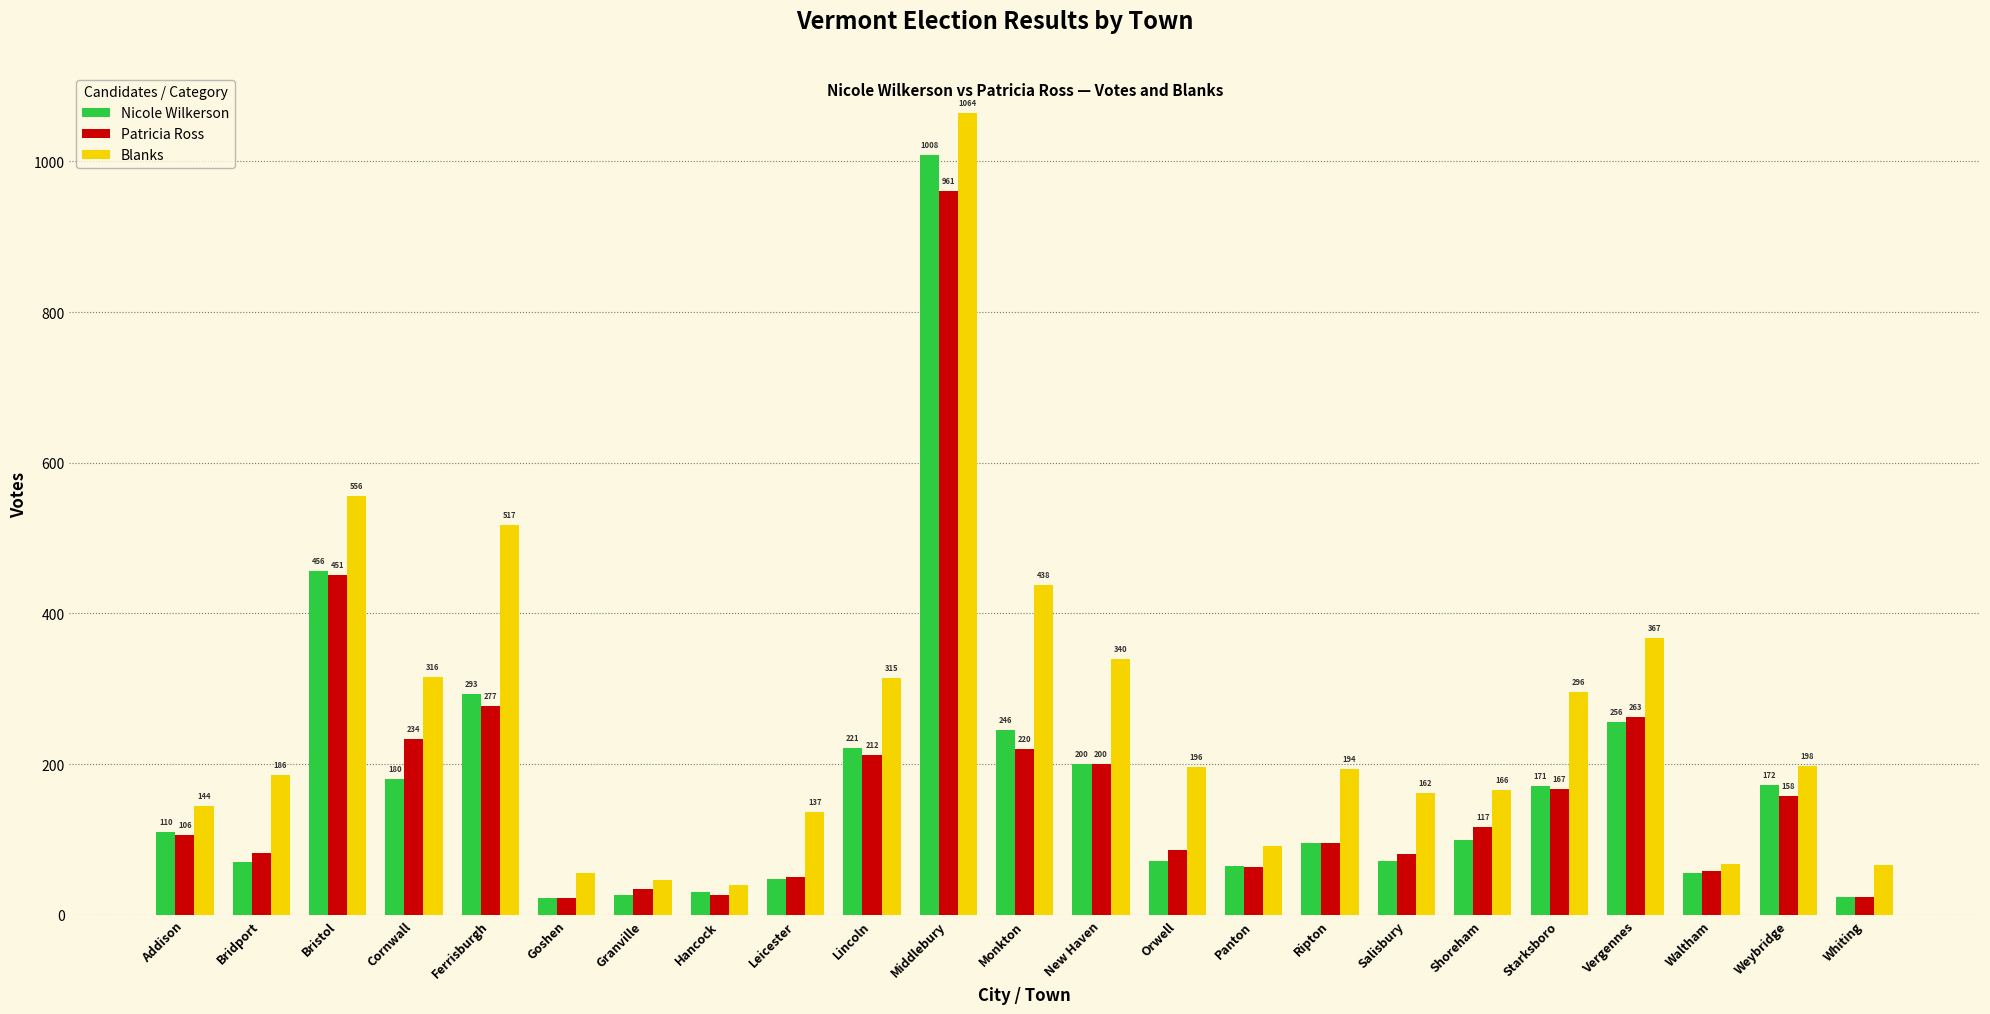

Reading left to right, transcribe all the data shown in this chart.

Nicole Wilkerson: Addison=110	Bridport=70	Bristol=456	Cornwall=180	Ferrisburgh=293	Goshen=23	Granville=26	Hancock=30	Leicester=48	Lincoln=221	Middlebury=1008	Monkton=246	New Haven=200	Orwell=71	Panton=65	Ripton=95	Salisbury=71	Shoreham=99	Starksboro=171	Vergennes=256	Waltham=56	Weybridge=172	Whiting=24
Patricia Ross: Addison=106	Bridport=82	Bristol=451	Cornwall=234	Ferrisburgh=277	Goshen=22	Granville=34	Hancock=26	Leicester=50	Lincoln=212	Middlebury=961	Monkton=220	New Haven=200	Orwell=86	Panton=64	Ripton=95	Salisbury=81	Shoreham=117	Starksboro=167	Vergennes=263	Waltham=58	Weybridge=158	Whiting=24
Blanks: Addison=144	Bridport=186	Bristol=556	Cornwall=316	Ferrisburgh=517	Goshen=55	Granville=46	Hancock=40	Leicester=137	Lincoln=315	Middlebury=1064	Monkton=438	New Haven=340	Orwell=196	Panton=91	Ripton=194	Salisbury=162	Shoreham=166	Starksboro=296	Vergennes=367	Waltham=68	Weybridge=198	Whiting=66